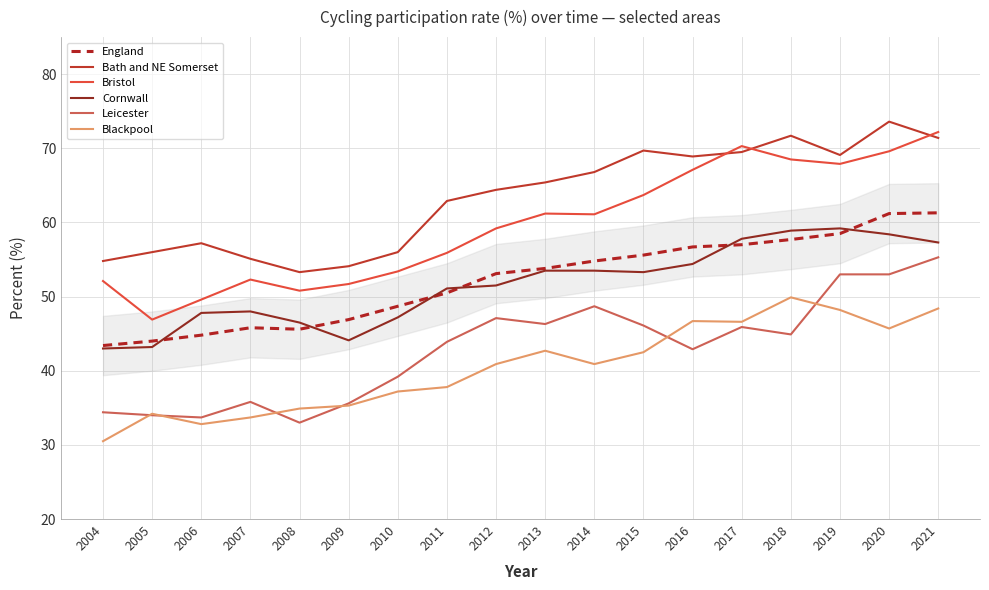

What is the spread (max minus min) of values at 2018?

26.8